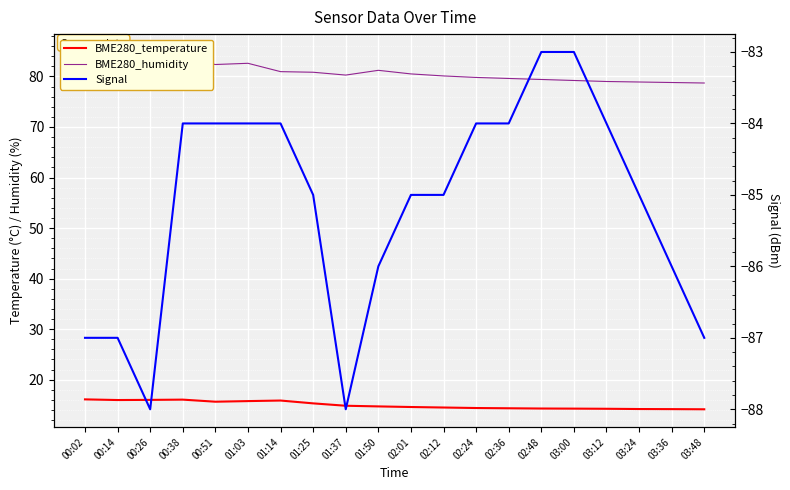

What is the difference between the maximum and minimum values in the BME280_temperature series?

2.0